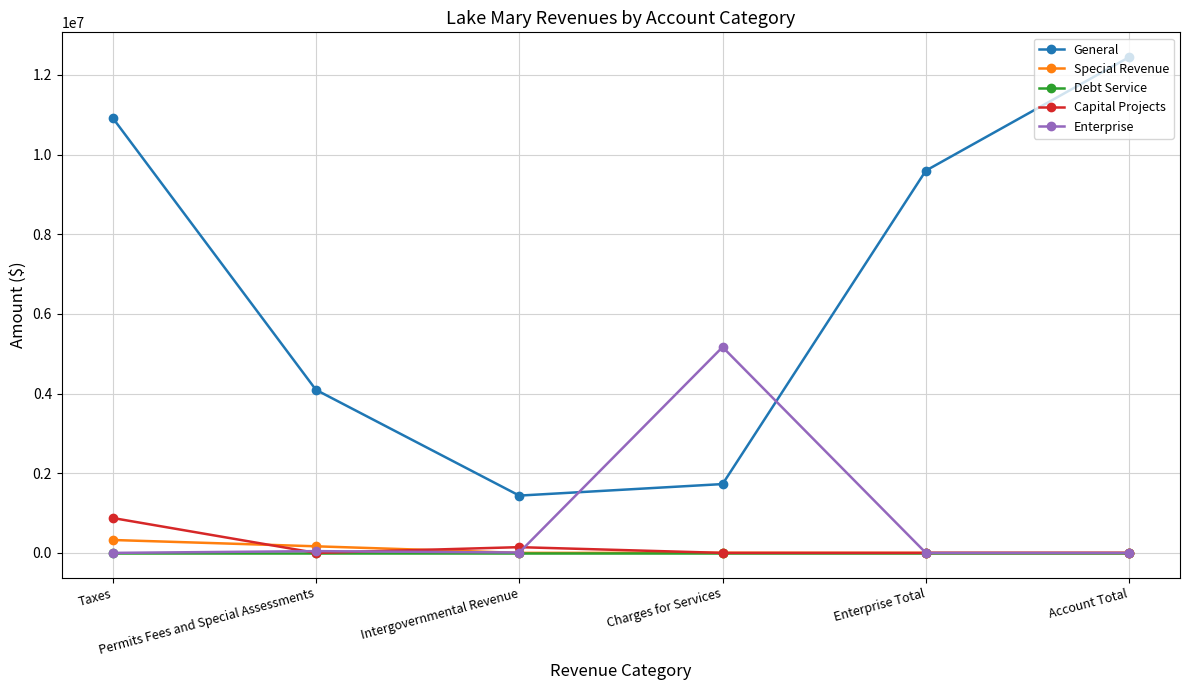

Which category has the lowest value in the General series?

Intergovernmental Revenue